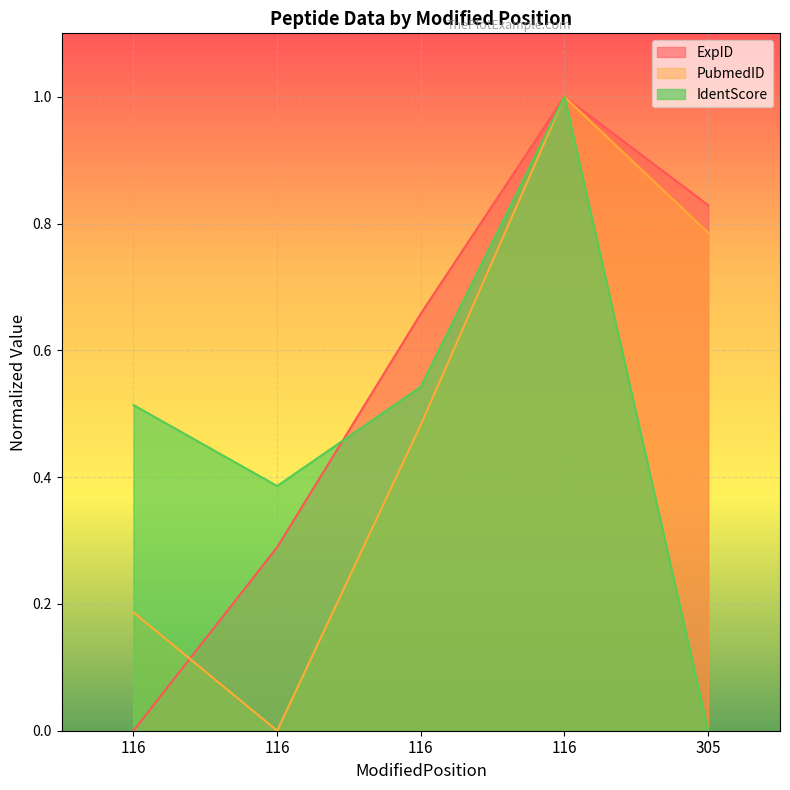

Which series changed the most between 116 and 116?

ExpID